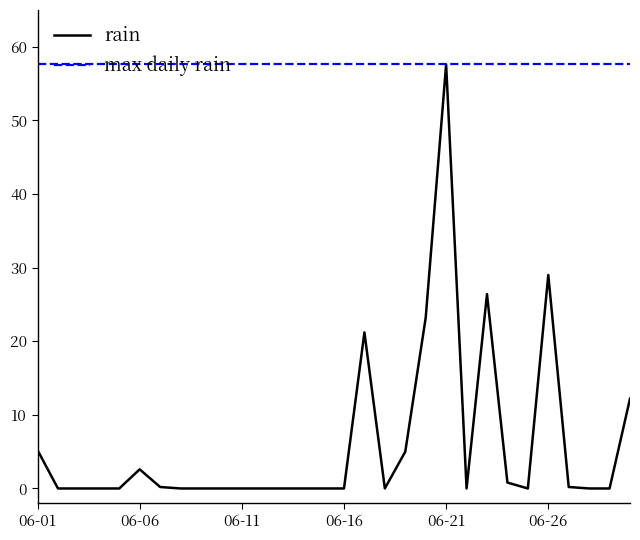

Is it true that the value at 2016-06-03 is 0.0?

True